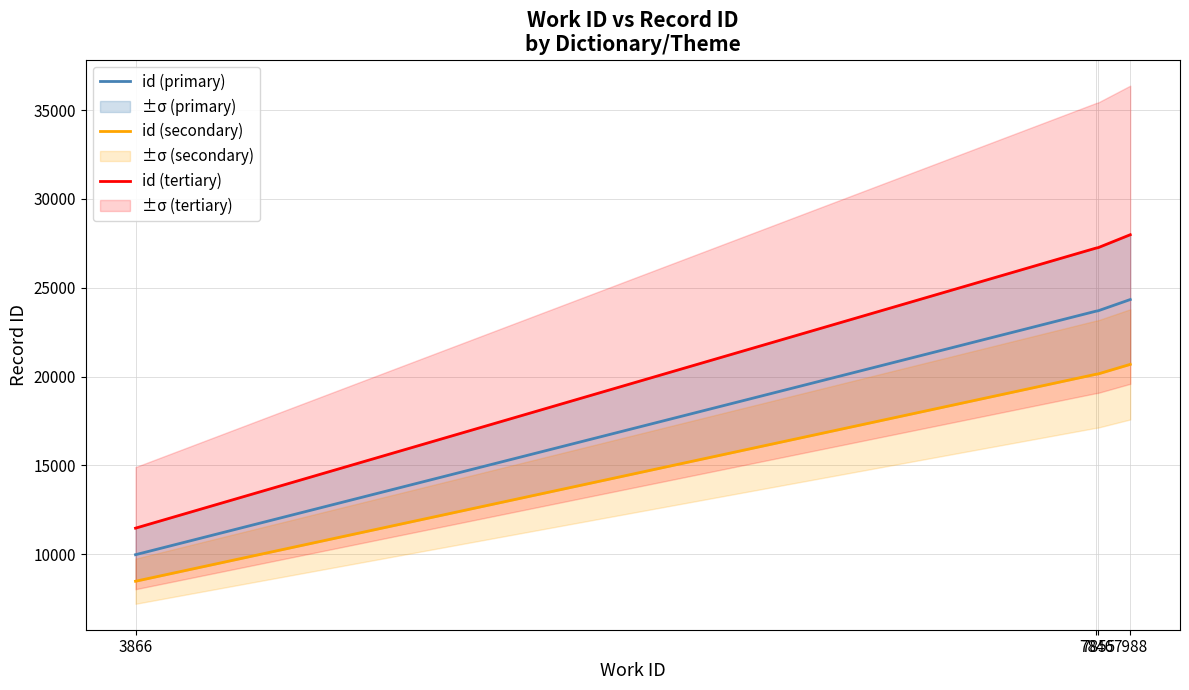

The value of id (primary) at 7846 is 23681.0. True or false?

True